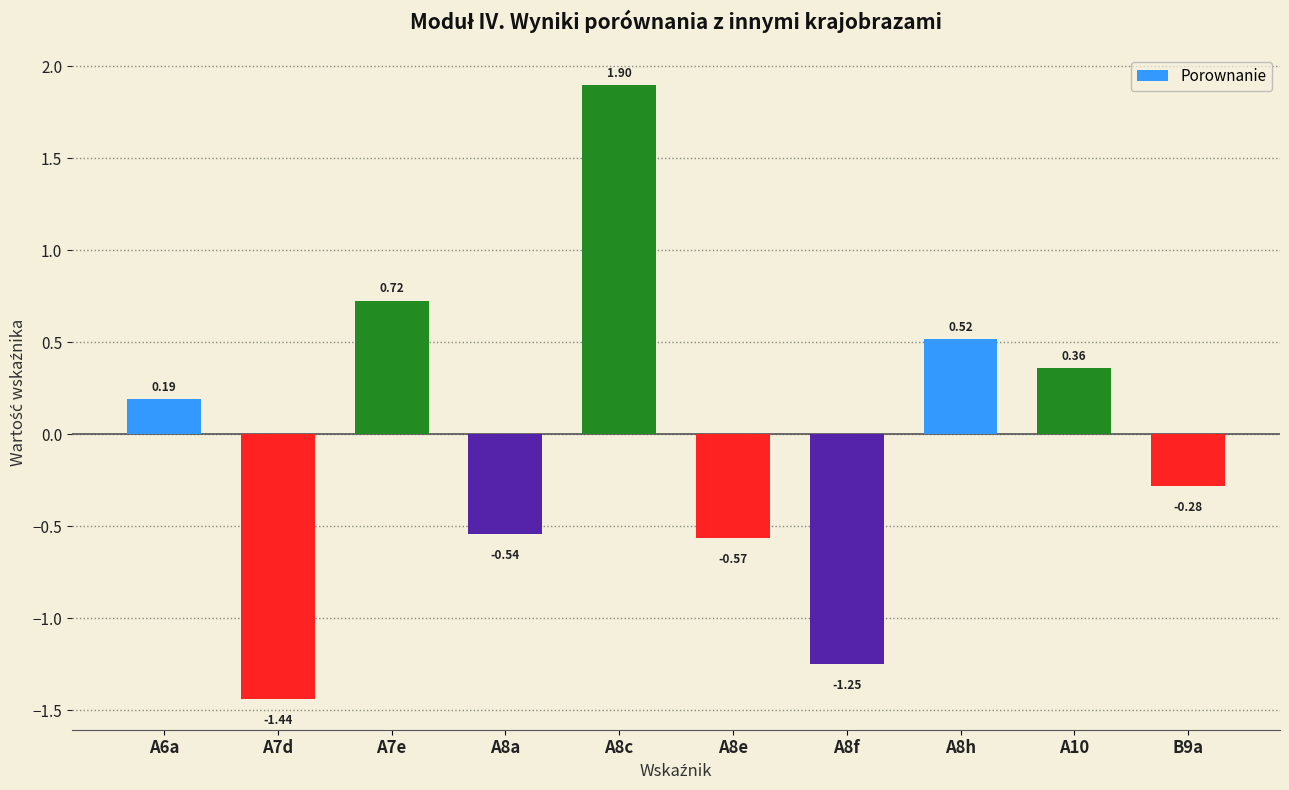

List the labels in order of value, largest first.

A8c, A7e, A8h, A10, A6a, B9a, A8a, A8e, A8f, A7d